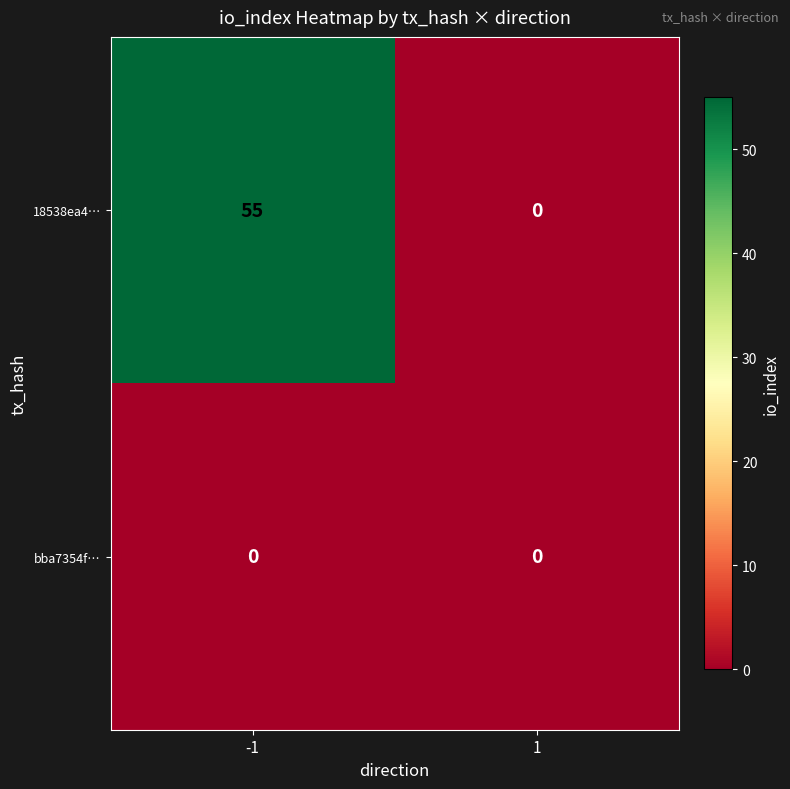

What is the maximum value shown in the chart?

55